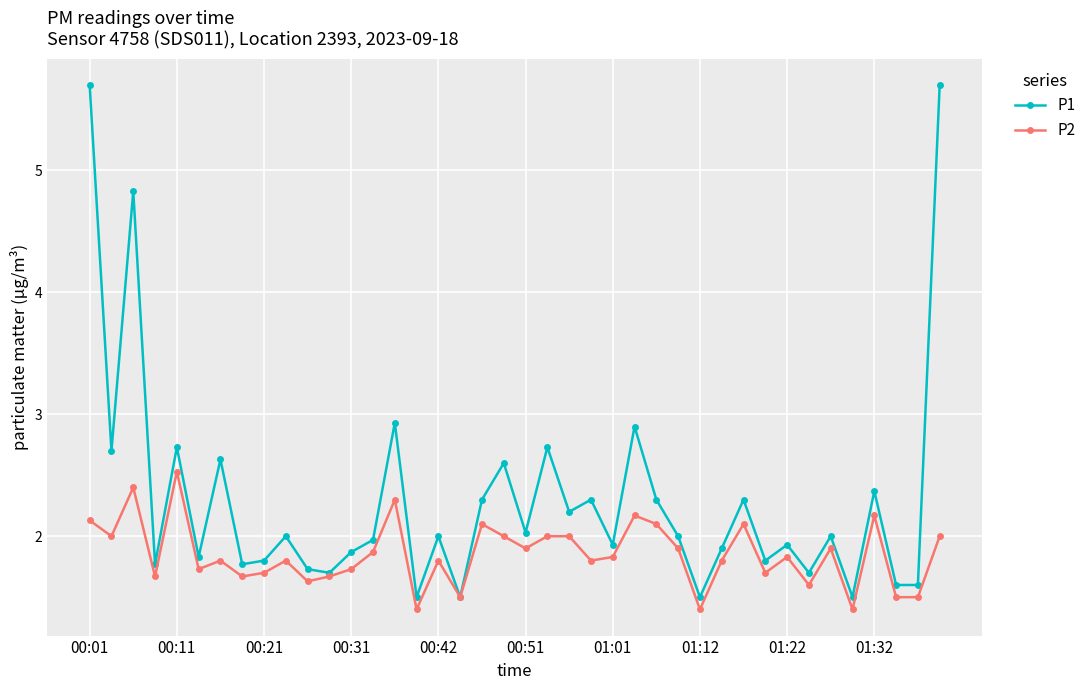

How many data points does each series have?

40